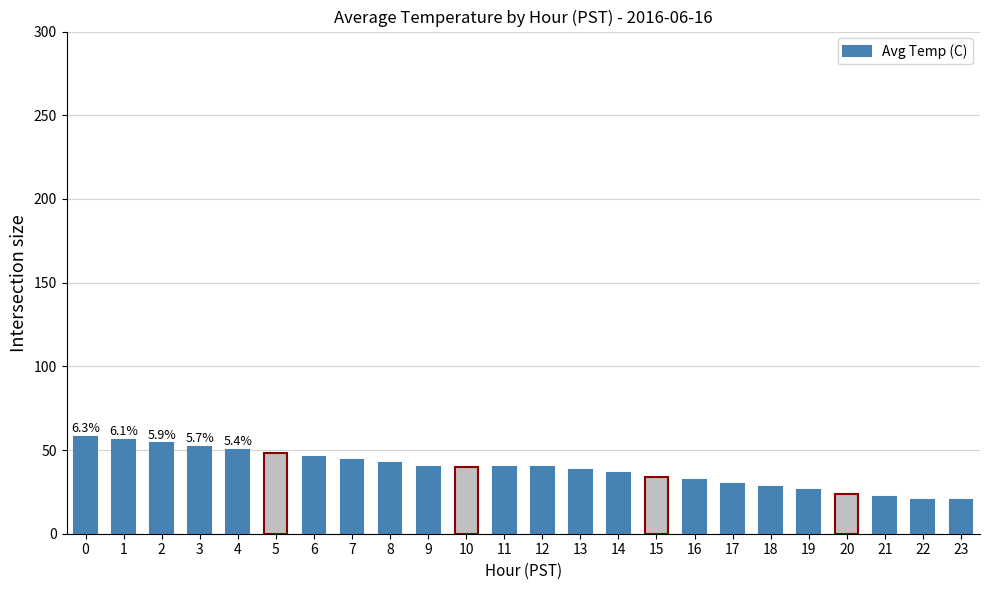

Does the chart contain stacked bars?

No